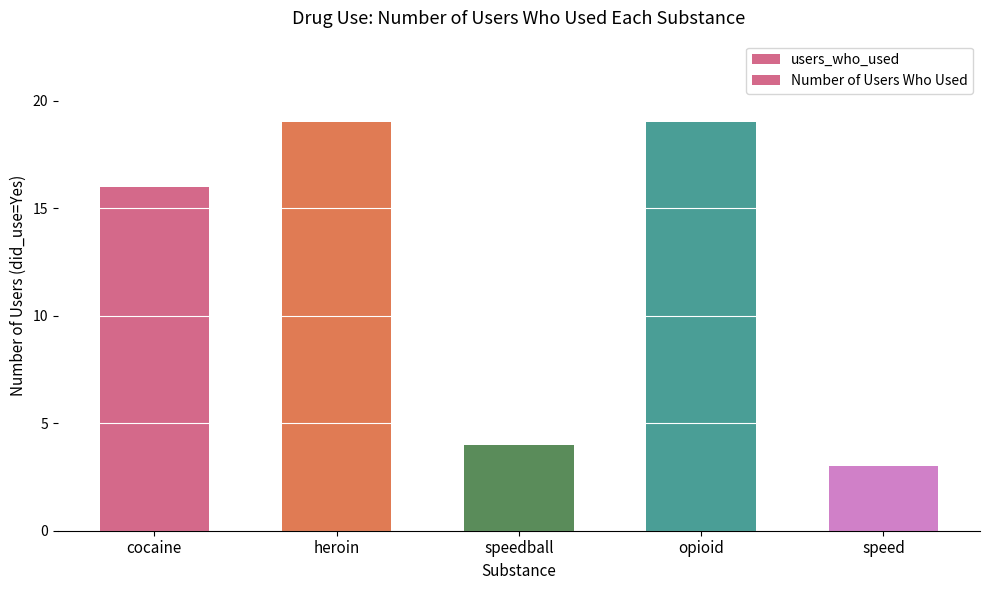

The Number of Users Who Used series shows 16 at cocaine. True or false?

True